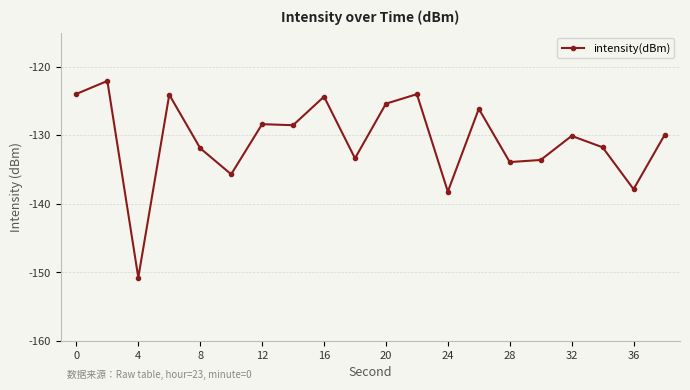

True or false: the data has more than 2 interior local peaks.

True